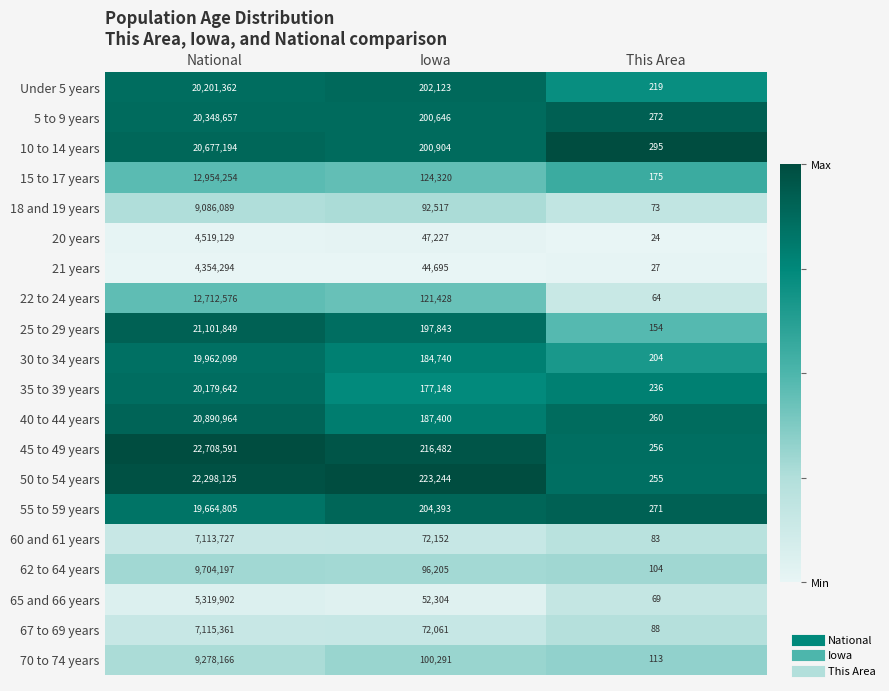

Which series has the largest total across all categories?

45 to 49 years